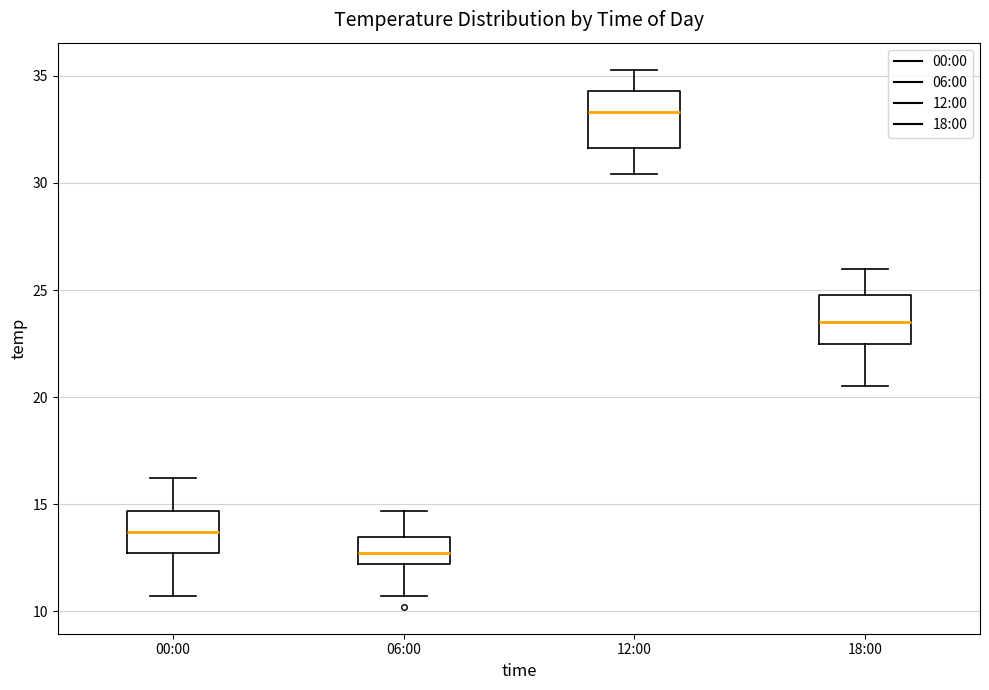

Where does the lower whisker of the box for 00:00 end on the y-axis? The values are not printed on the chart, so give them approximately, as read against the axis.

10.5